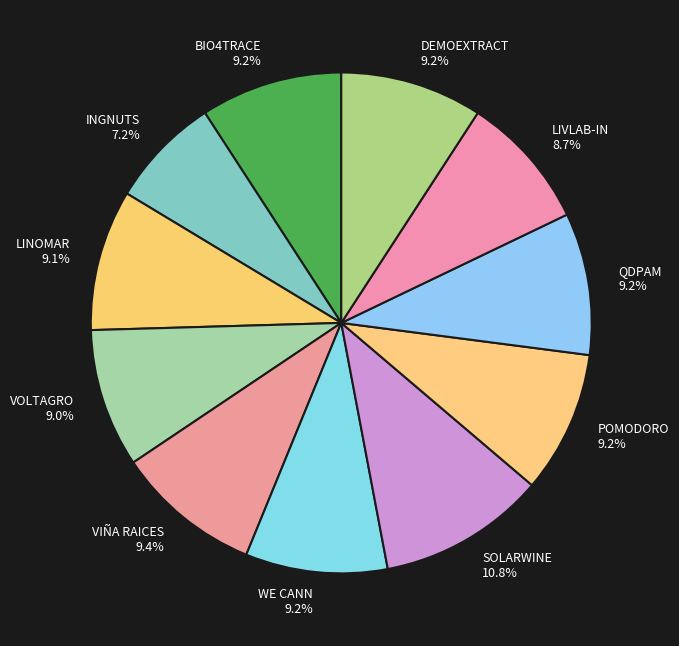

What percentage is the SOLARWINE slice, to the nearest percent?

11%